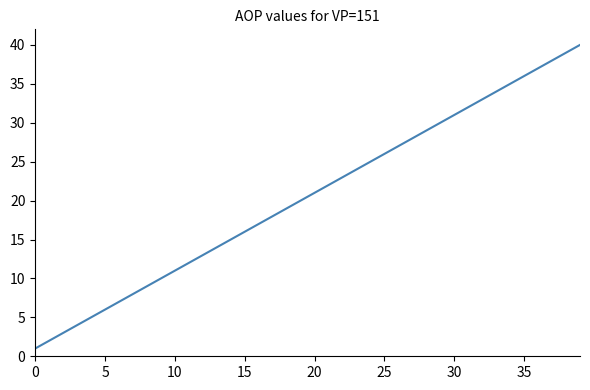

What is the greatest value displayed?

40